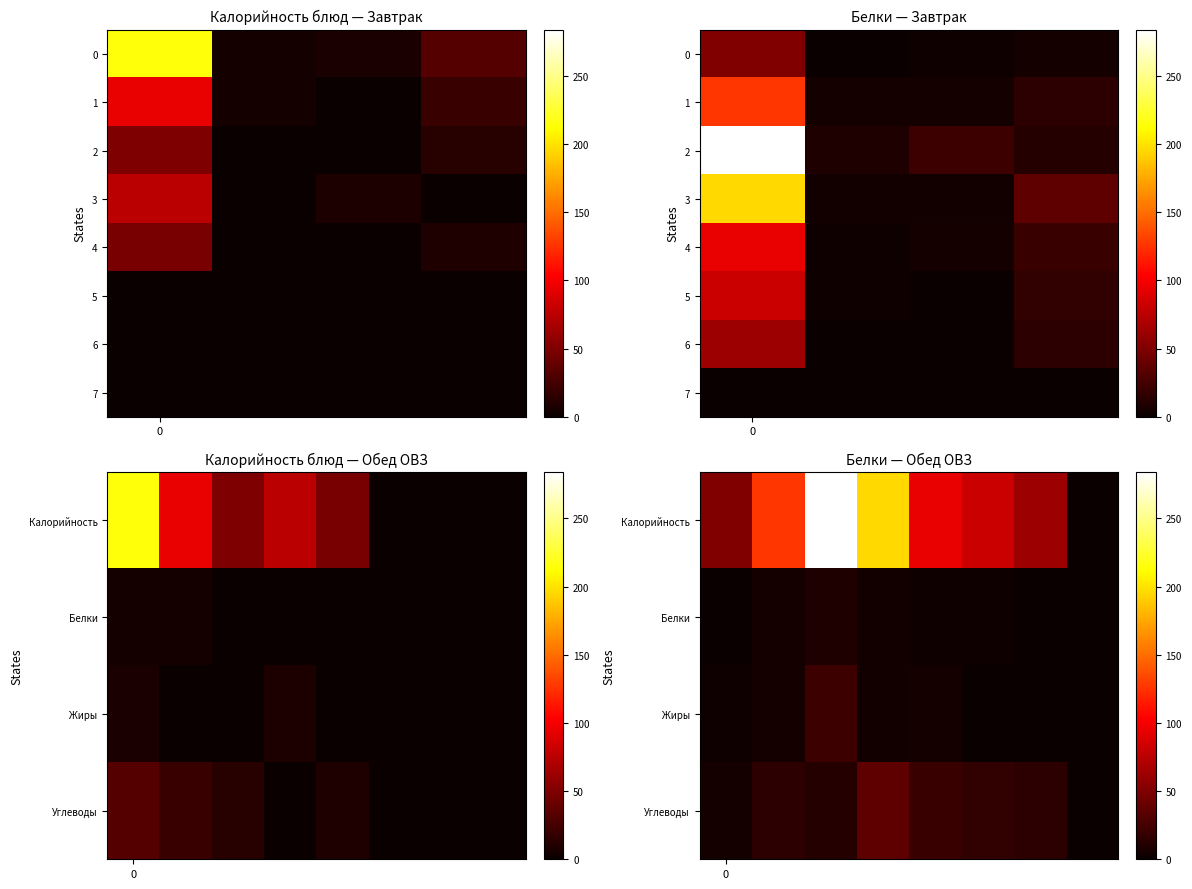

At which label is the value closest to 142?

1